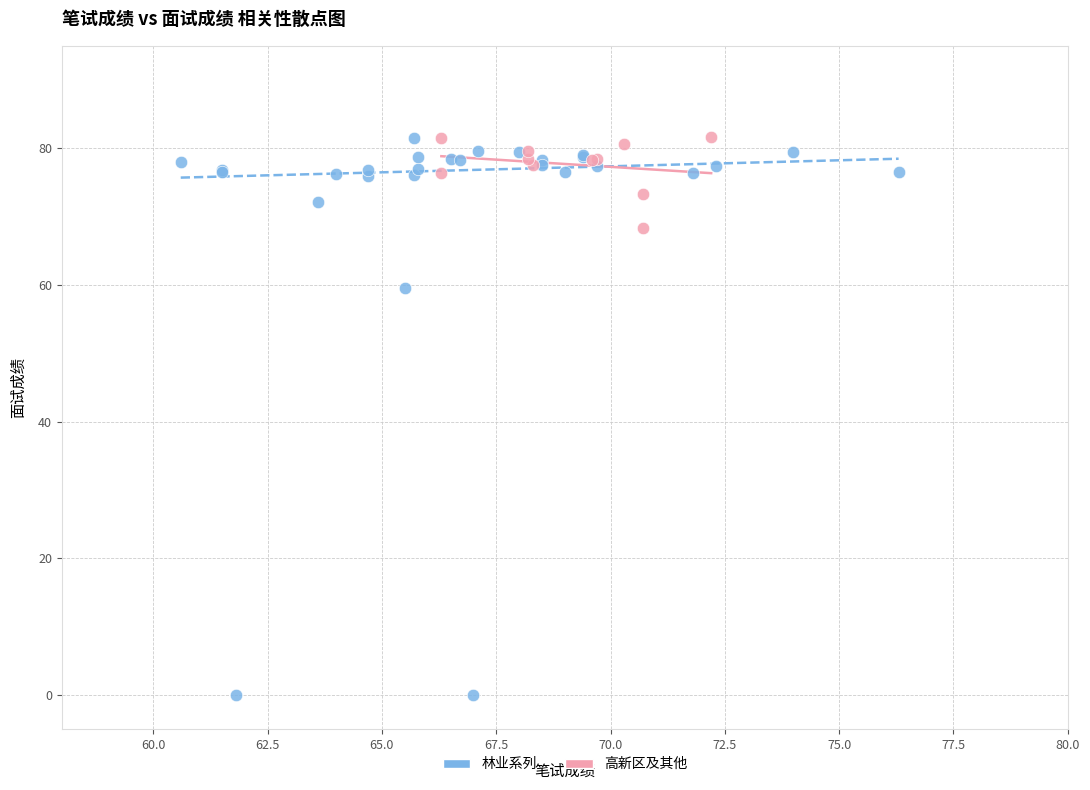

Which series has the widest spread of Y values?

林业系列